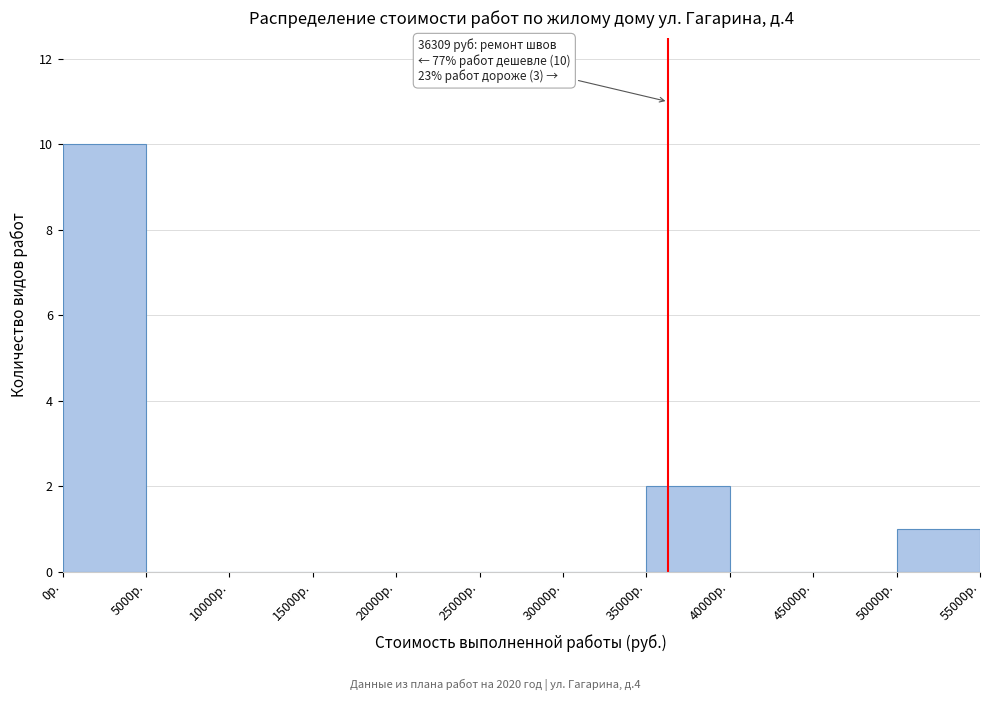

Which range on the x-axis has the tallest bar?

0 to 5000